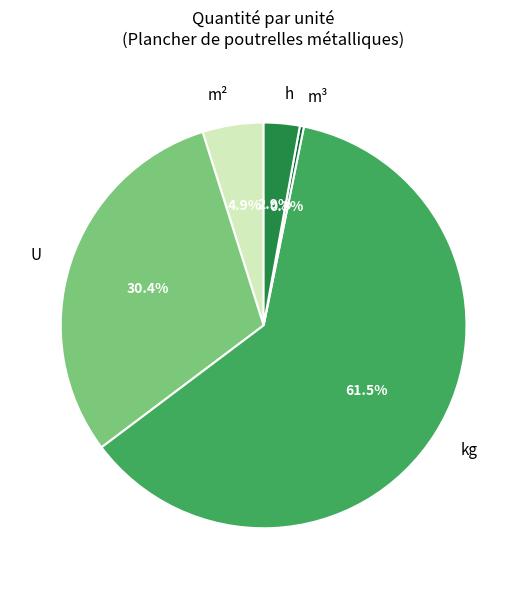

Which slice is the smallest?

m³